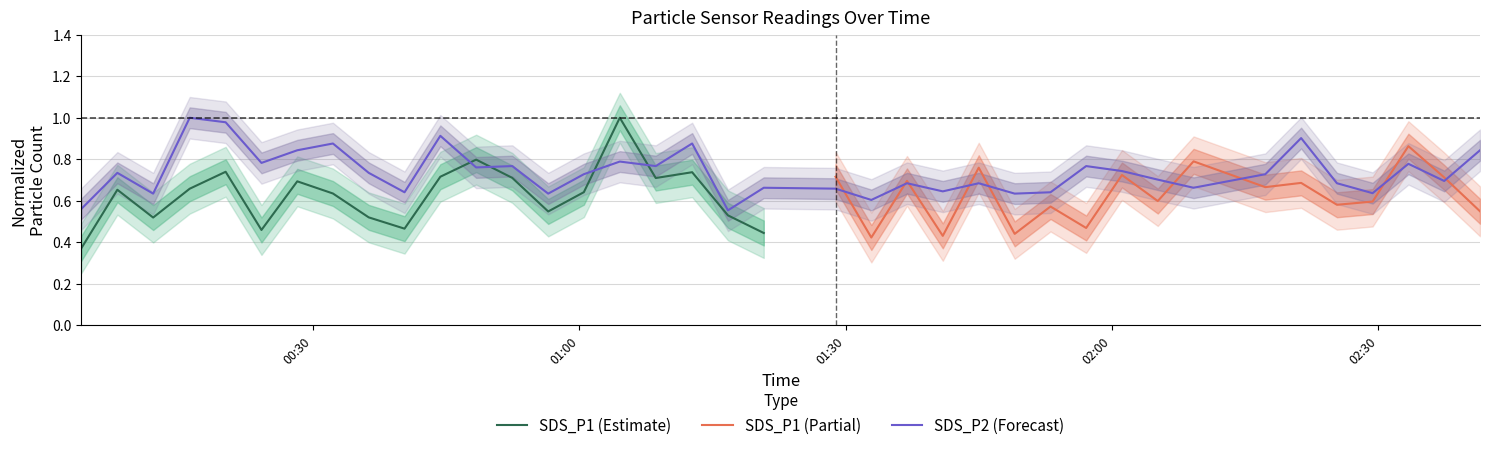

Reading right to left, transcribe all the data shown in this chart.

0.8	0.7	0.8	0.6	0.7	0.9	0.7	0.7	0.7	0.7	0.8	0.6	0.6	0.7	0.6	0.7	0.6	0.7	0.7	0.6	0.9	0.8	0.8	0.7	0.6	0.8	0.8	0.9	0.6	0.7	0.9	0.8	0.8	1.0	1.0	0.6	0.7	0.6